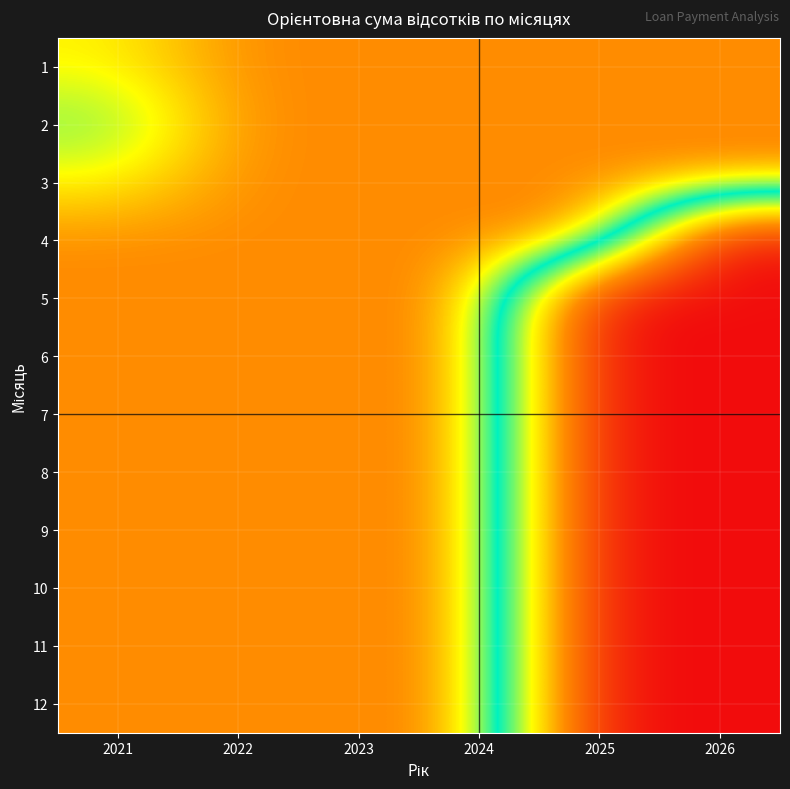

Between 2026 and 2023, which is larger?

2026